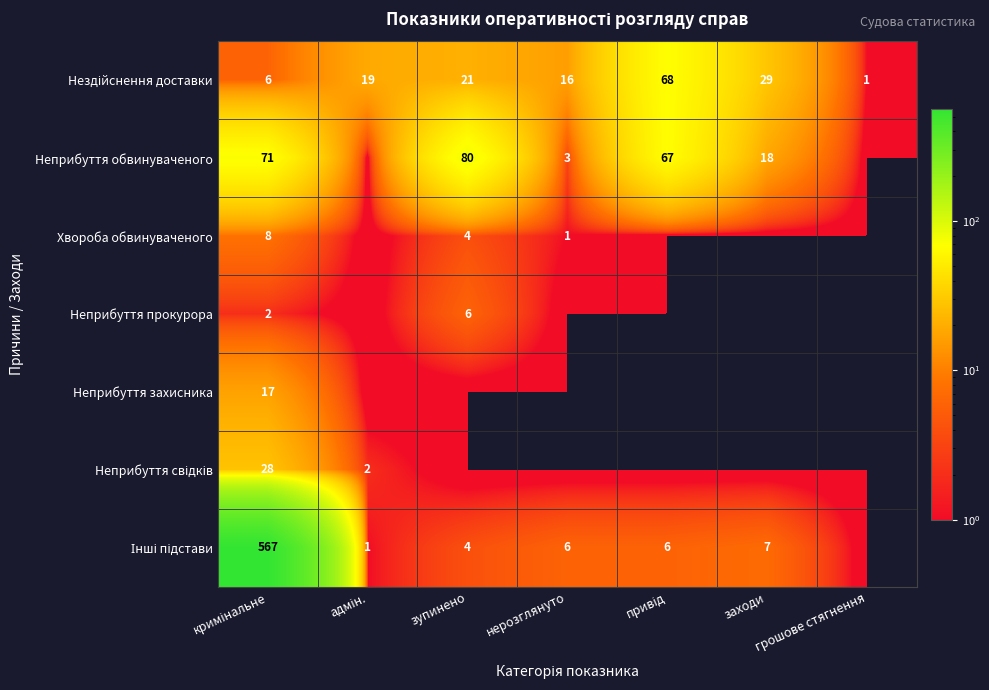

Is it true that Неприбуття обвинуваченого equals 18 at заходи?

True